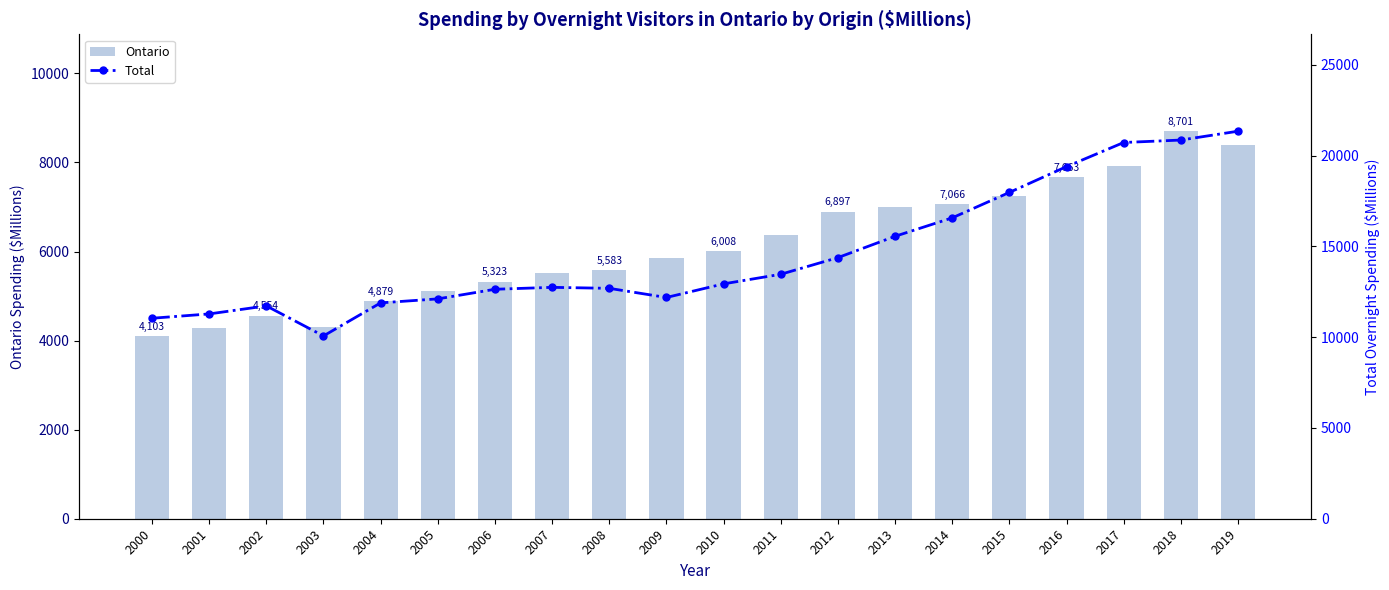

Which series changed the most between 2008 and 2019?

Total